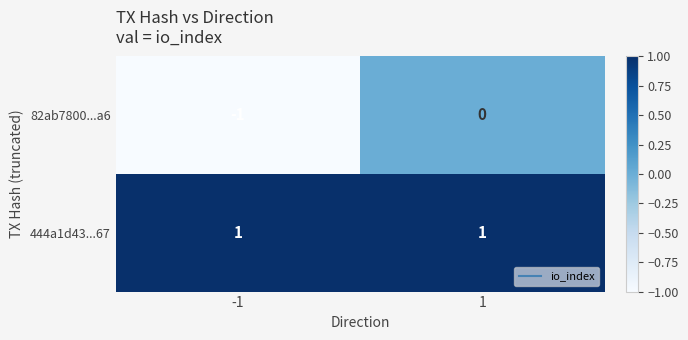

Which series changed the most between -1 and 1?

82ab7800...a6